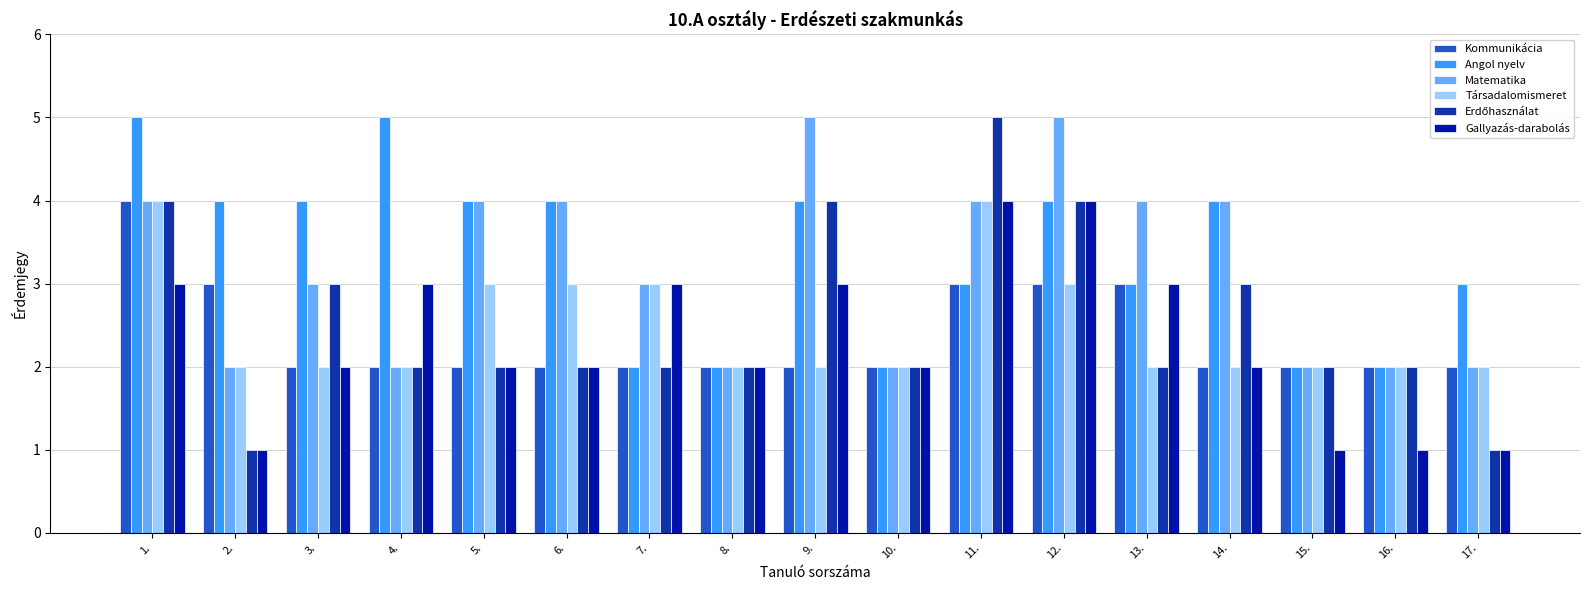

Is the value of Angol nyelv at 17. greater than the value of Társadalomismeret at 8.?

Yes